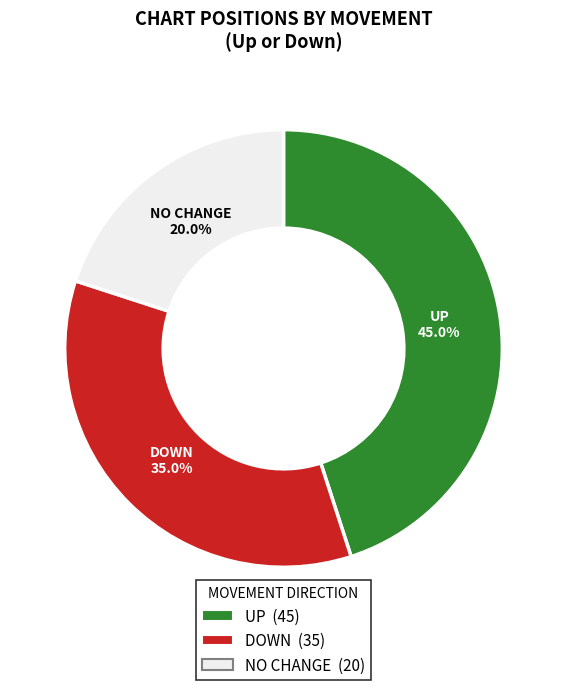

Between UP and NO CHANGE, which is larger?

UP